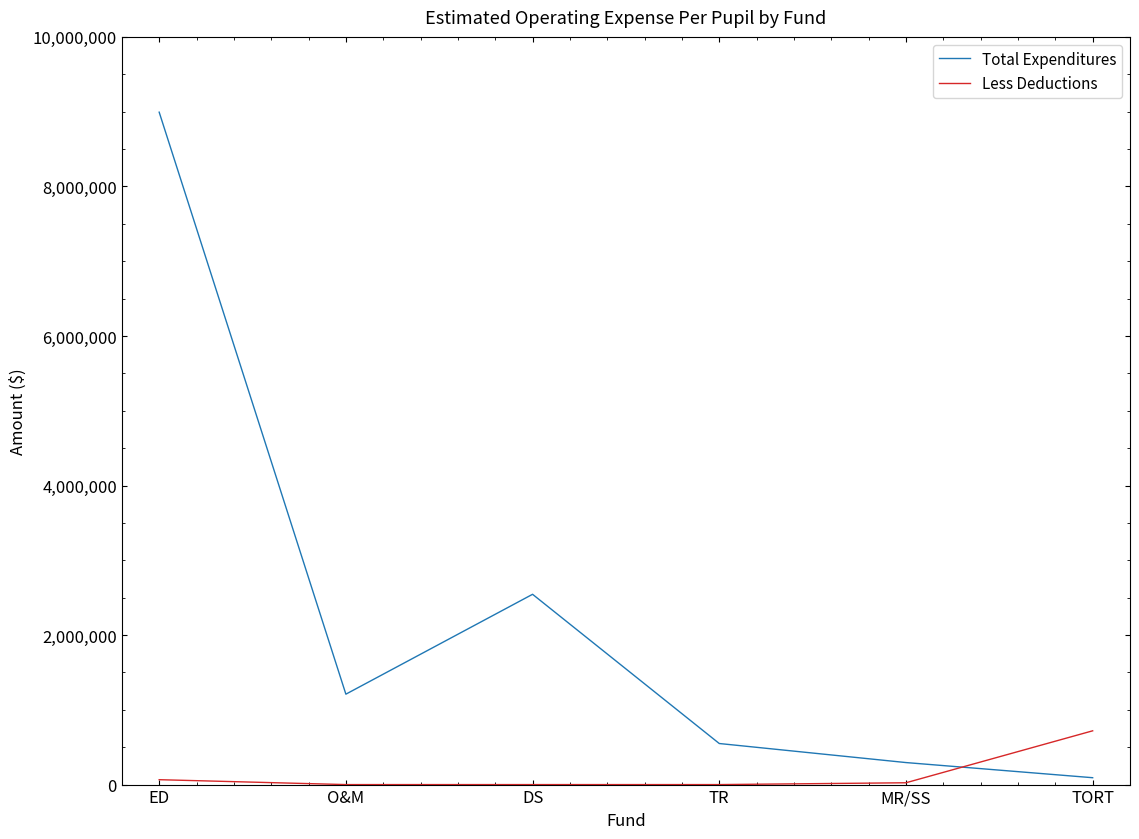

At which category is the sum across all series the highest?

ED